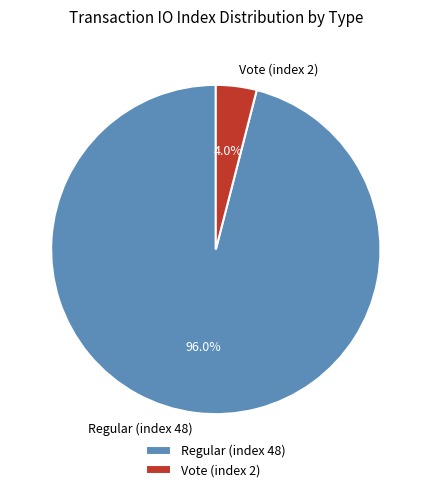

To the nearest percent, what is the combined percentage of Regular (index 48) and Vote (index 2)?

100%